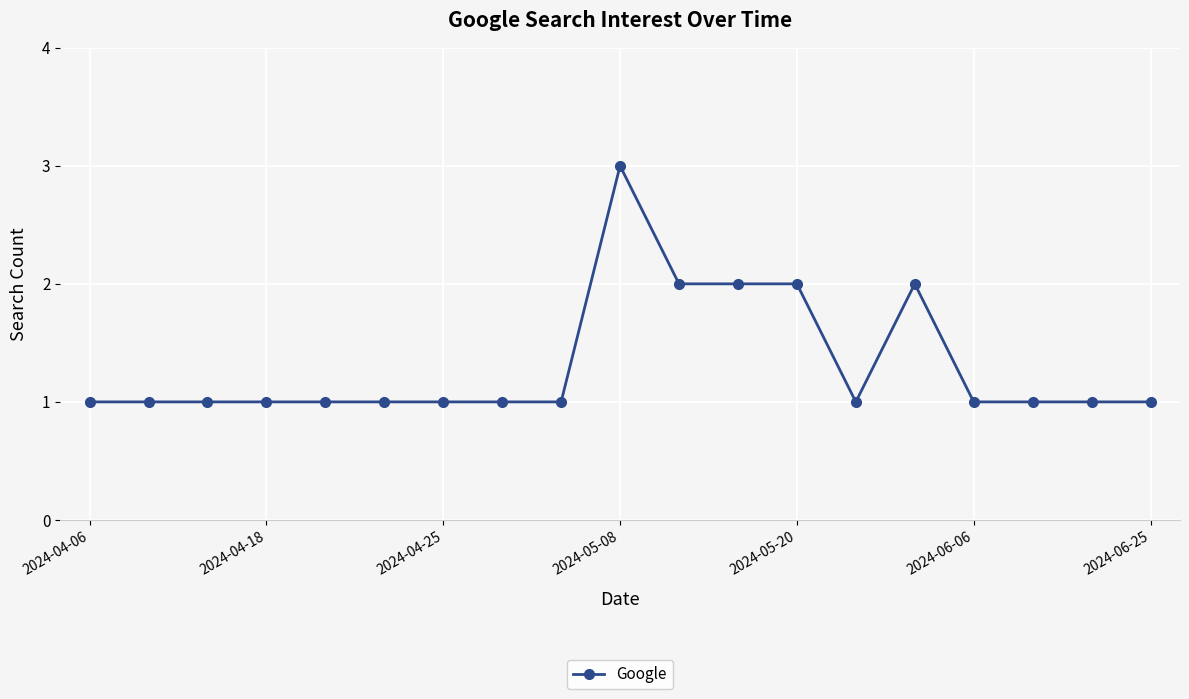

Reading right to left, transcribe all the data shown in this chart.

1	1	1	1	2	1	2	2	2	3	1	1	1	1	1	1	1	1	1